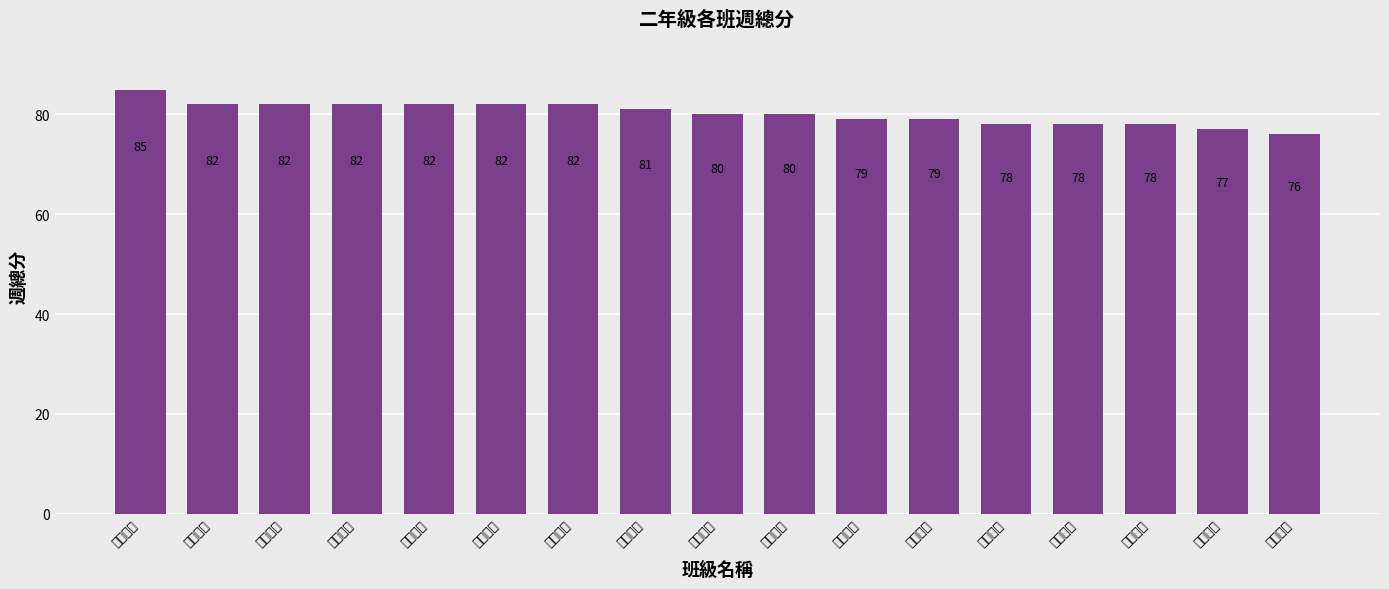

True or false: the data shows 77 at 電機二忠.

True